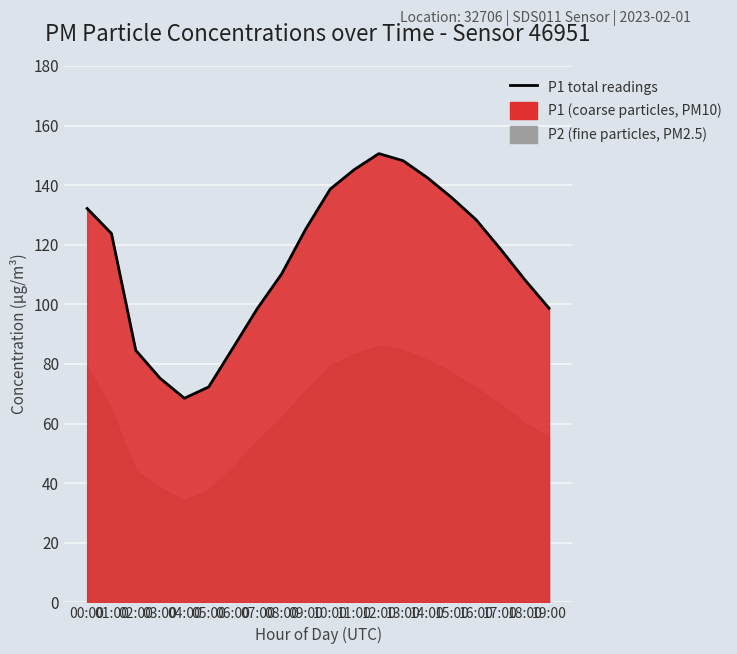

What is the approximate value at 05:00?

72.3